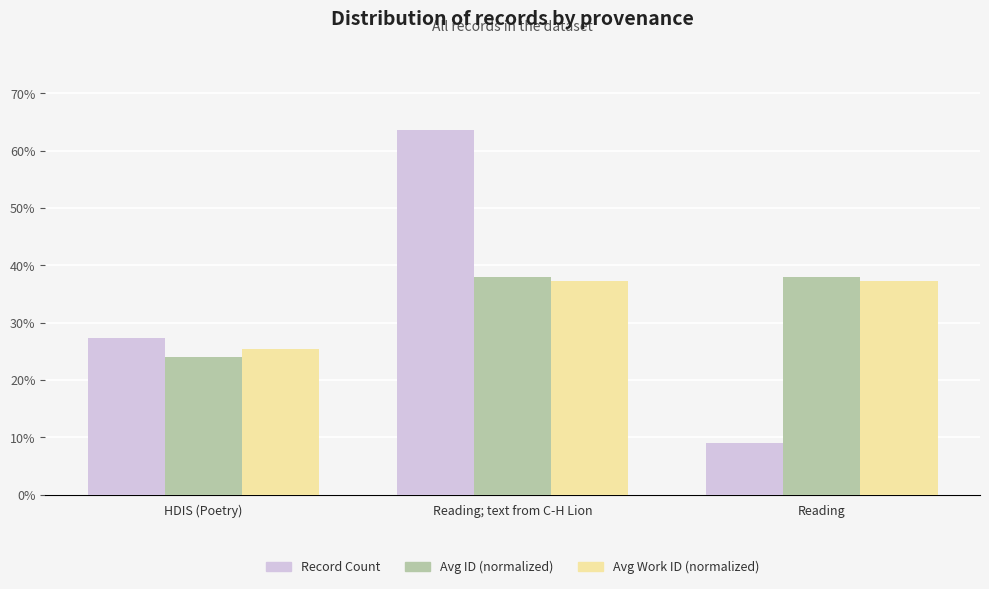

At which label is Avg Work ID (normalized) closest to 31?

HDIS (Poetry)